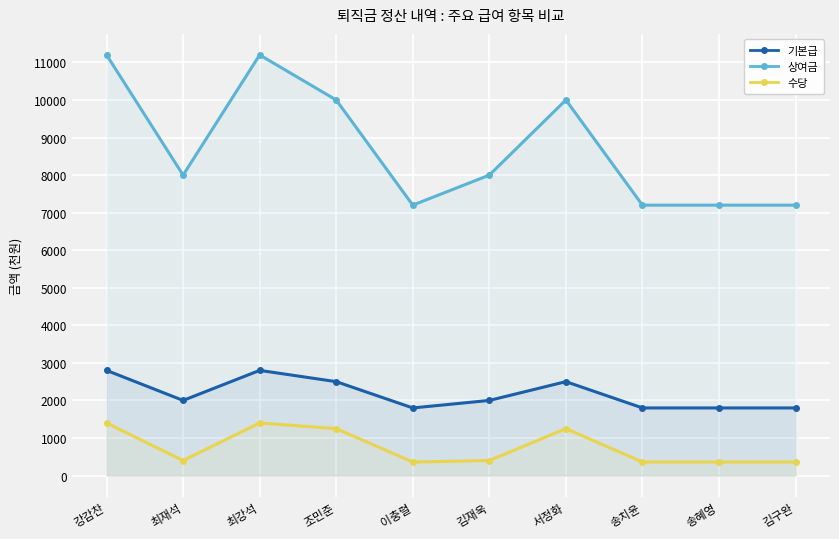

How many values in the 기본급 series exceed 2000?

4